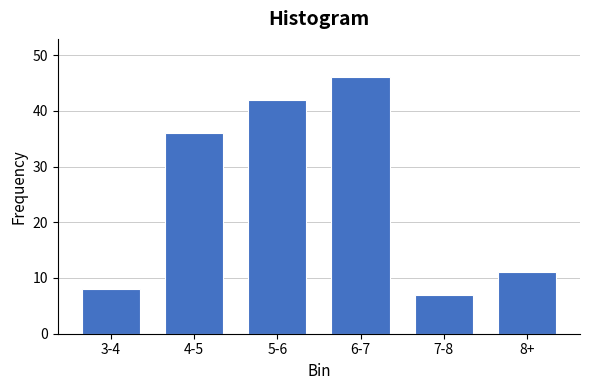

Reading right to left, list all the values displayed in this chart.

8+=11	7-8=7	6-7=46	5-6=42	4-5=36	3-4=8